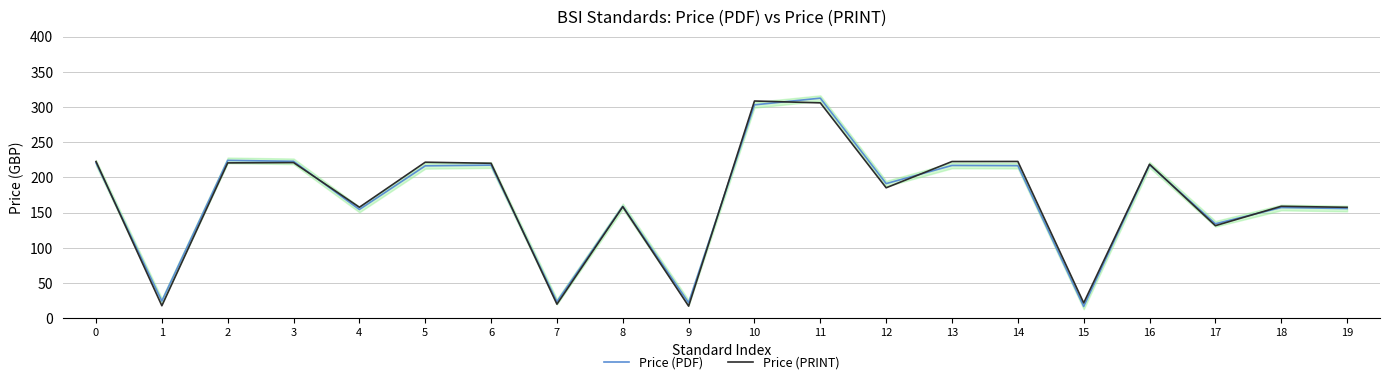

What is the greatest value displayed?

312.7